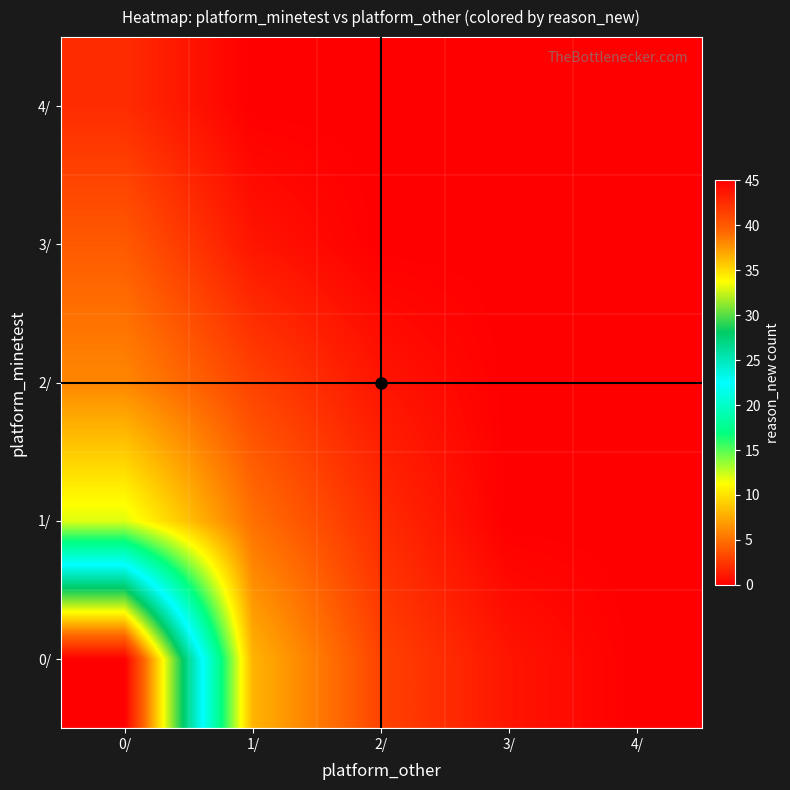

Between 0/ and 2/, which is larger?

0/